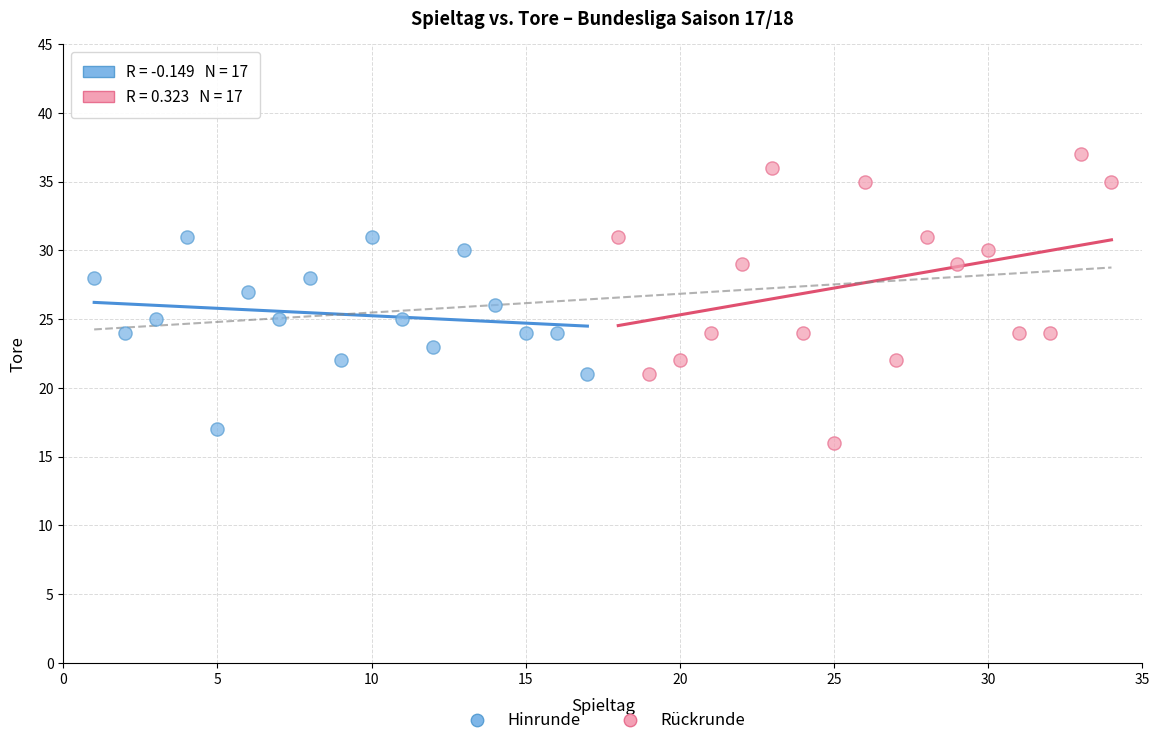

Which series contains the highest Y value?

Rückrunde